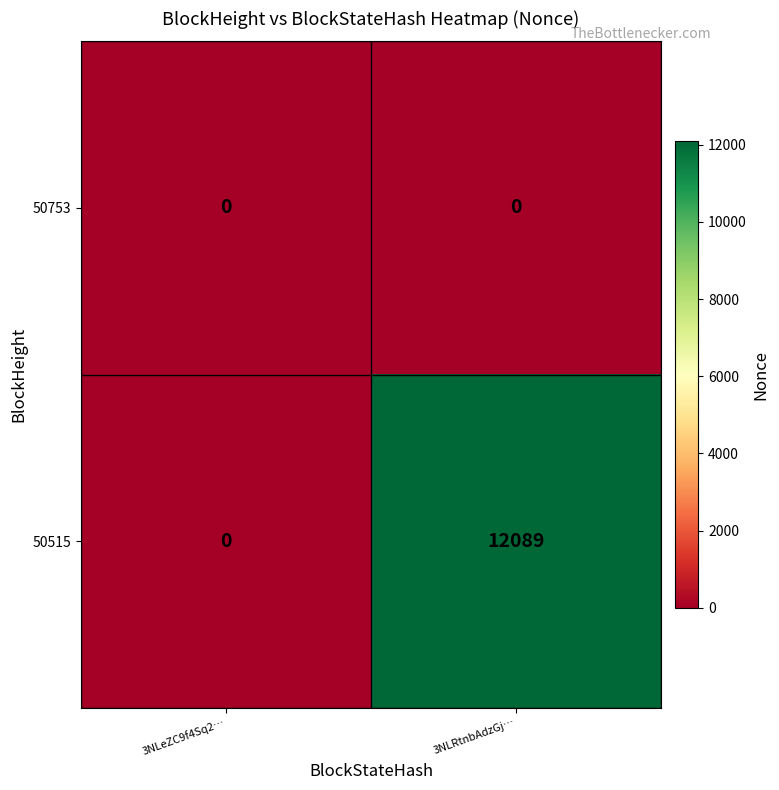

Which series has the widest spread of values?

50515